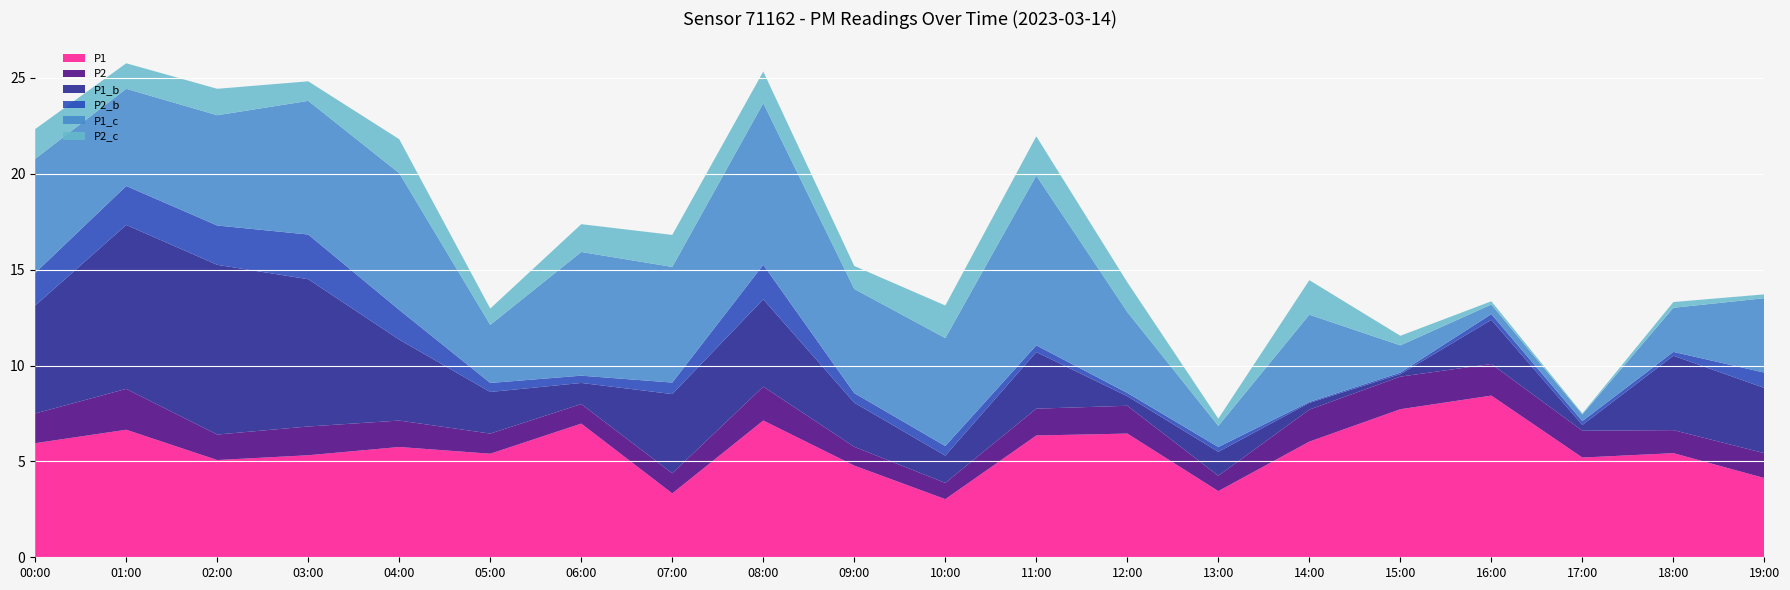

Reading left to right, list all the values displayed in this chart.

P1: 6.0	6.7	5.1	5.3	5.8	5.4	7.0	3.3	7.1	4.8	3.0	6.3	6.5	3.5	6.0	7.7	8.4	5.2	5.4	4.1
P2: 1.6	2.1	1.3	1.5	1.4	1.1	1.0	1.1	1.8	1.0	0.8	1.4	1.4	0.8	1.7	1.7	1.6	1.4	1.2	1.3
P1_b: 5.6	8.6	8.8	7.7	4.2	2.2	1.1	4.1	4.5	2.3	1.4	3.0	0.5	1.2	0.3	0.1	2.3	0.3	3.9	3.4
P2_b: 1.7	2.0	2.0	2.3	1.6	0.5	0.4	0.6	1.8	0.5	0.5	0.3	0.2	0.2	0.1	0.1	0.3	0.2	0.2	0.8
P1_c: 6.0	5.1	5.8	7.0	7.1	3.0	6.5	6.0	8.4	5.4	5.6	8.8	4.2	1.1	4.5	1.4	0.5	0.3	2.3	3.9
P2_c: 1.6	1.3	1.4	1.0	1.8	0.8	1.4	1.7	1.6	1.2	1.7	2.0	1.6	0.4	1.8	0.5	0.2	0.1	0.3	0.2